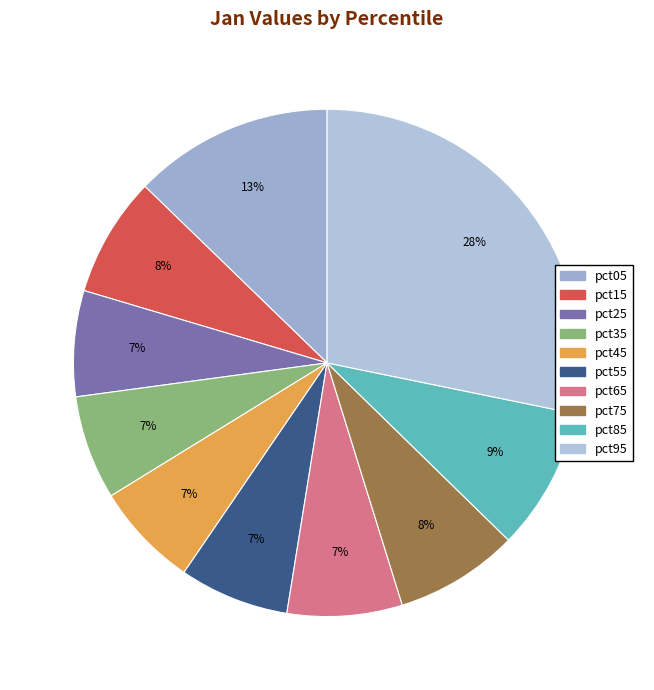

Count the number of slices in the pie.

10